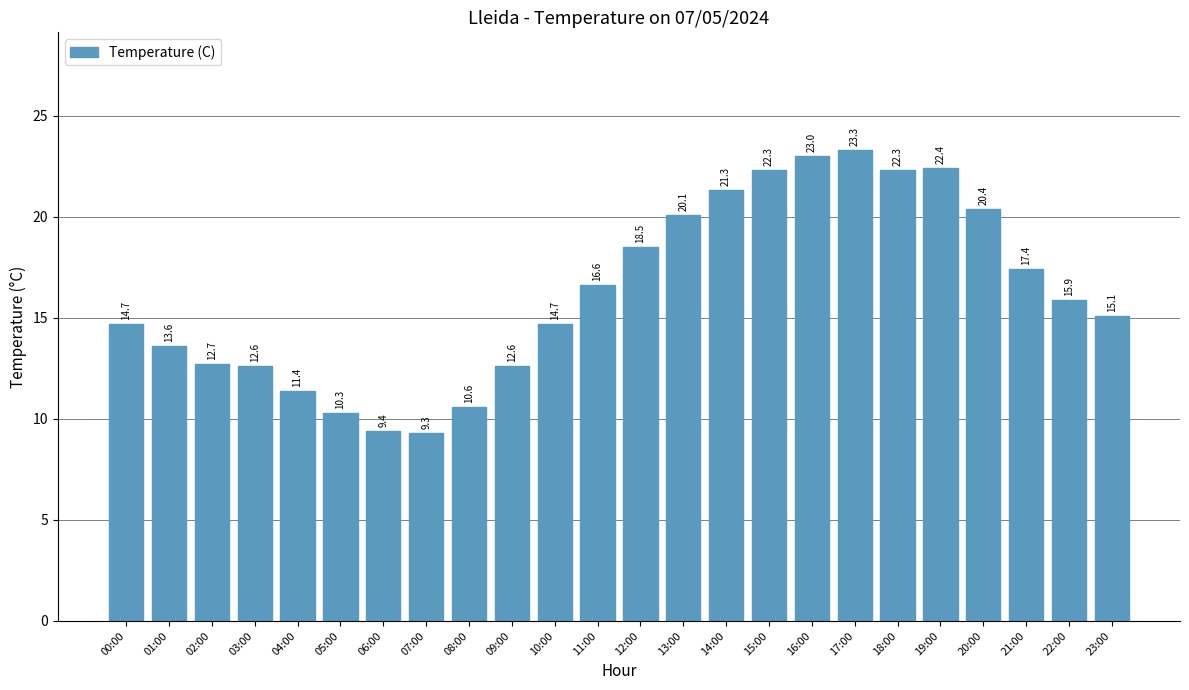

What is the approximate value at 11:00?

16.6